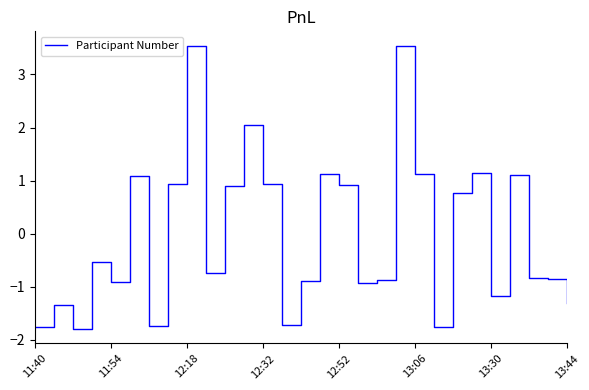

What is the smallest value displayed?

-1.8